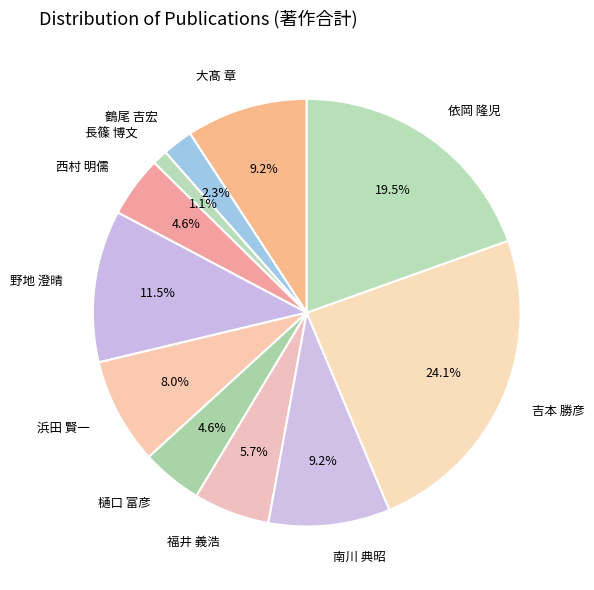

Which slice is the smallest?

長篠 博文